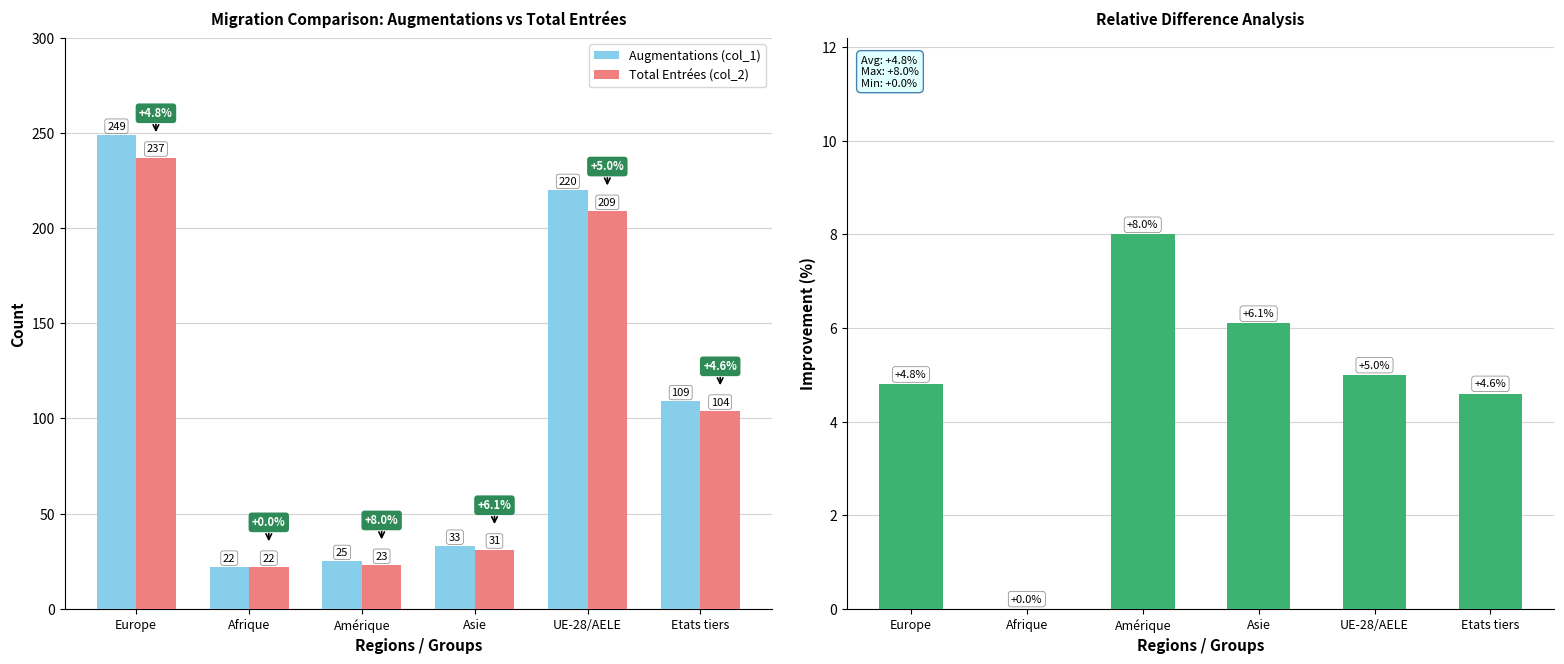

What is the sum of all Augmentations (col_1) values?

658